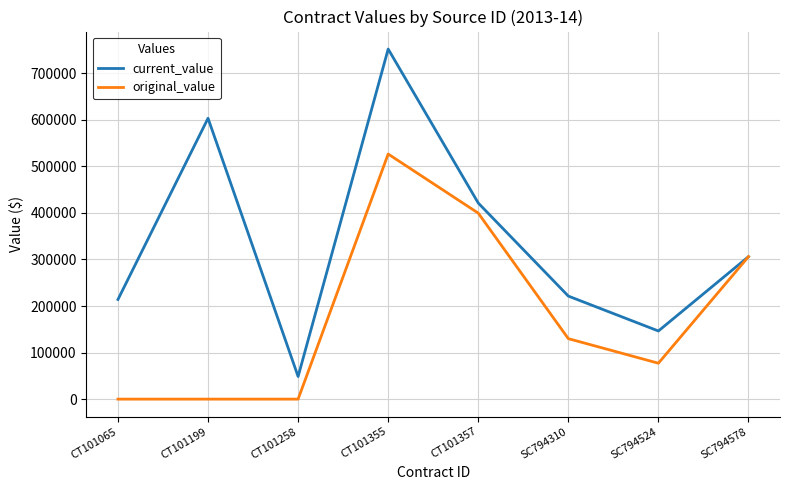

What is the difference between the second highest and minimum values in the original_value series?

399499.9